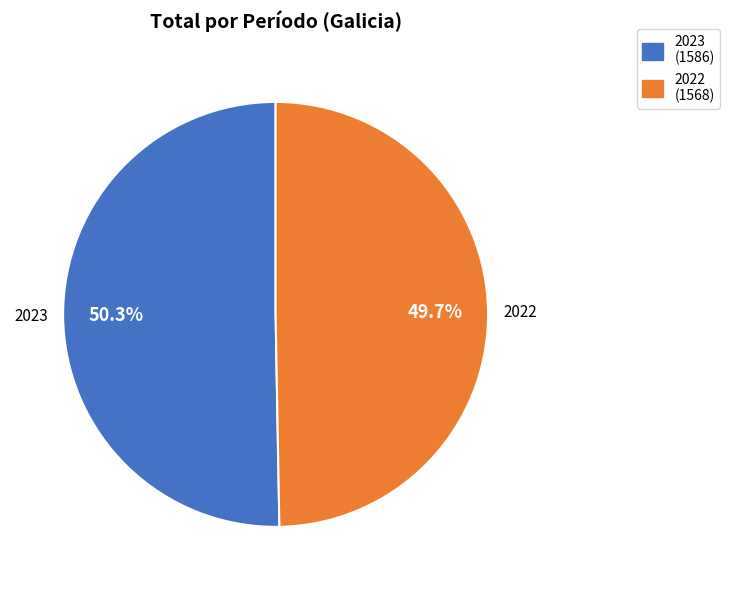

To the nearest percent, what percentage of the pie is 2023?

50%